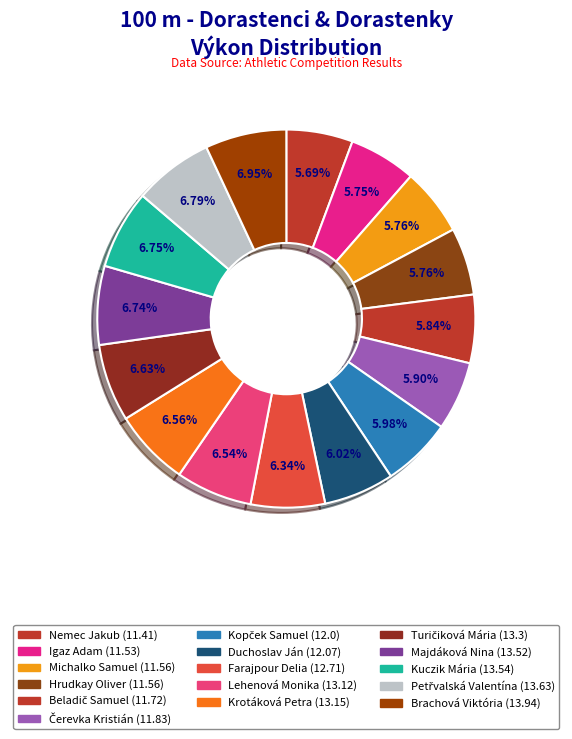

Count the number of slices in the pie.

16